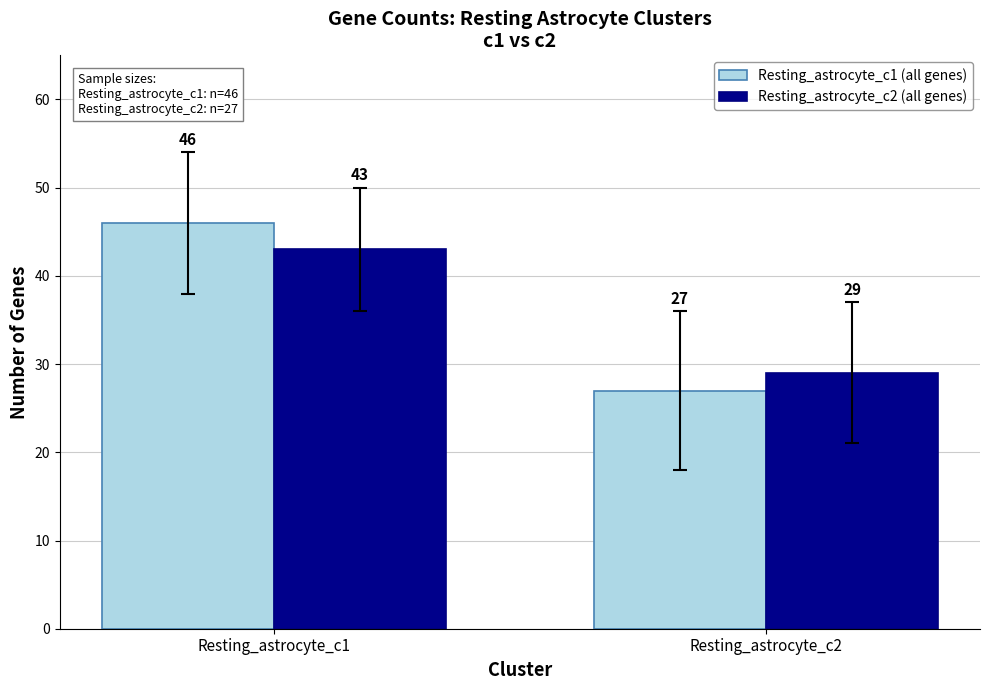

What is the difference between the maximum and minimum values in the Resting_astrocyte_c1 (all genes) series?

19